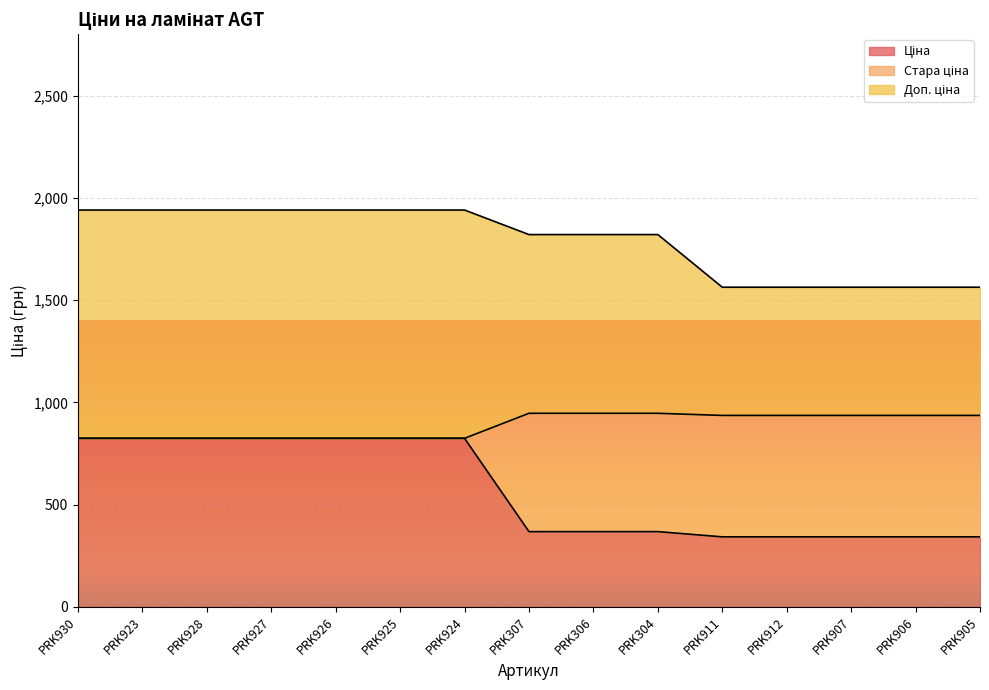

How many data points in Стара ціна are above 935?

8